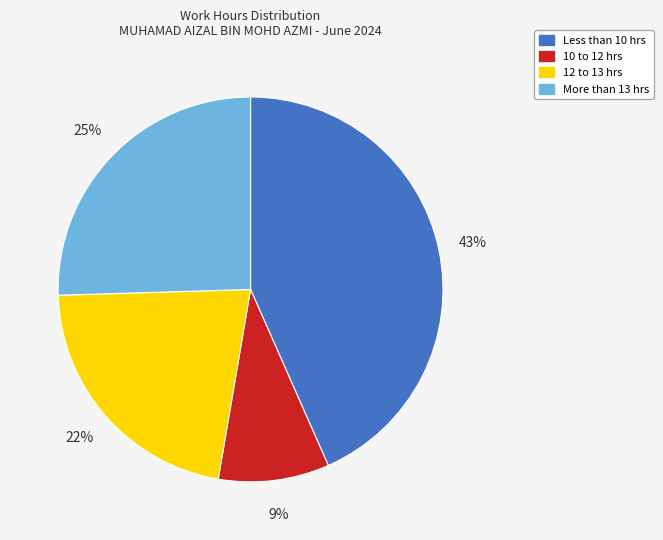

Is More than 13 hrs the majority of the pie?

No